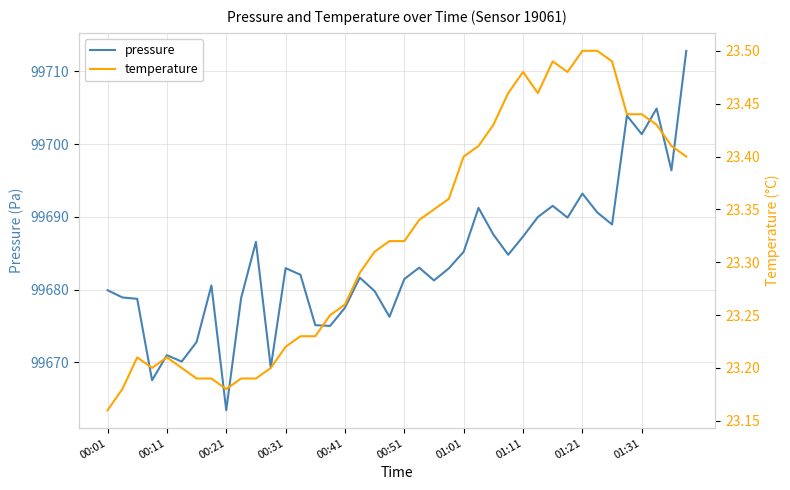

At which category is the sum across all series the highest?

39